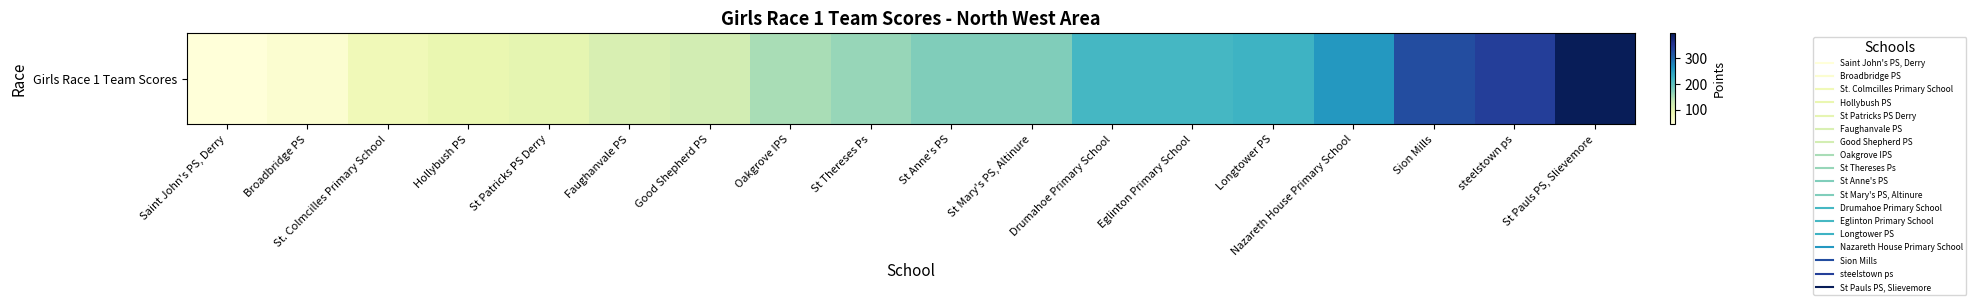

Rank the categories by value from highest to lowest.

St Pauls PS, Slievemore, steelstown ps, Sion Mills, Nazareth House Primary School, Longtower PS, Drumahoe Primary School, Eglinton Primary School, St Anne's PS, St Mary's PS, Altinure, St Thereses Ps, Oakgrove IPS, Good Shepherd PS, Faughanvale PS, St Patricks PS Derry, Hollybush PS, St. Colmcilles Primary School, Broadbridge PS, Saint John's PS, Derry